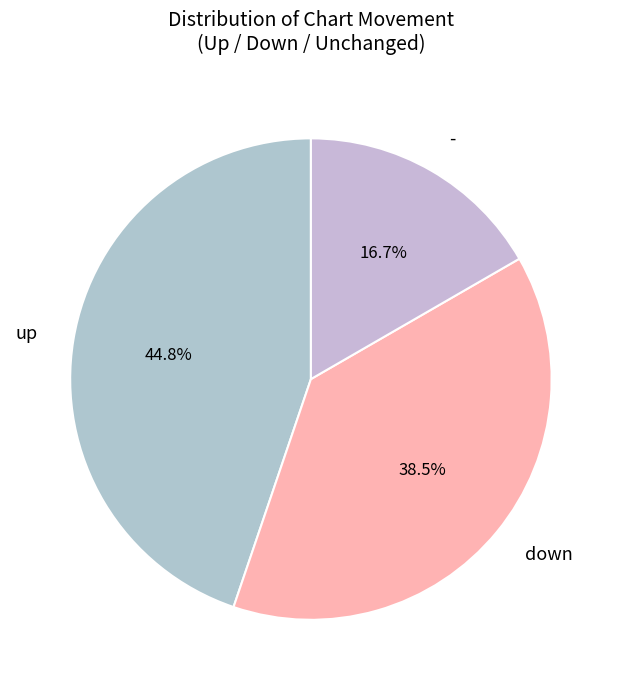

Is there a majority slice in this chart?

No